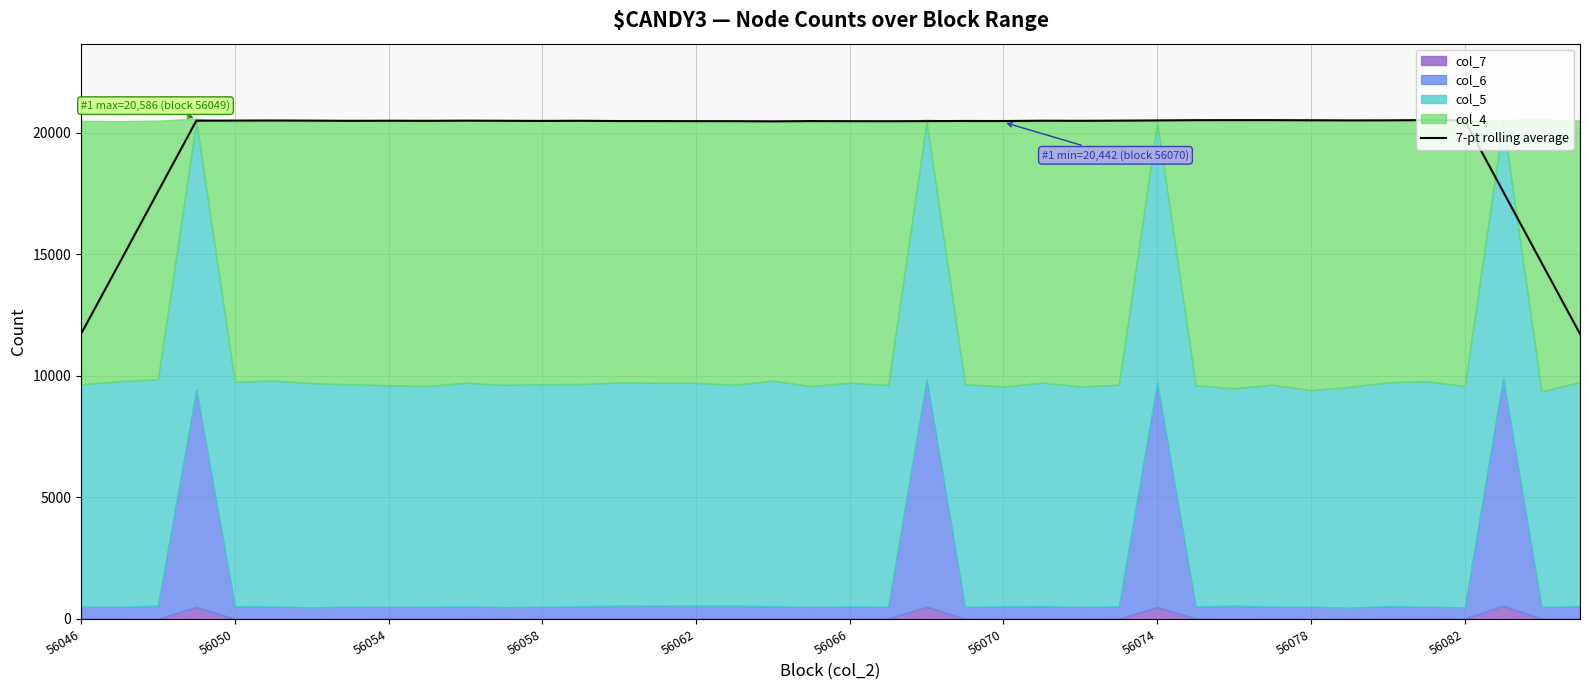

What is the change in value from 14 to 22?

-3.4